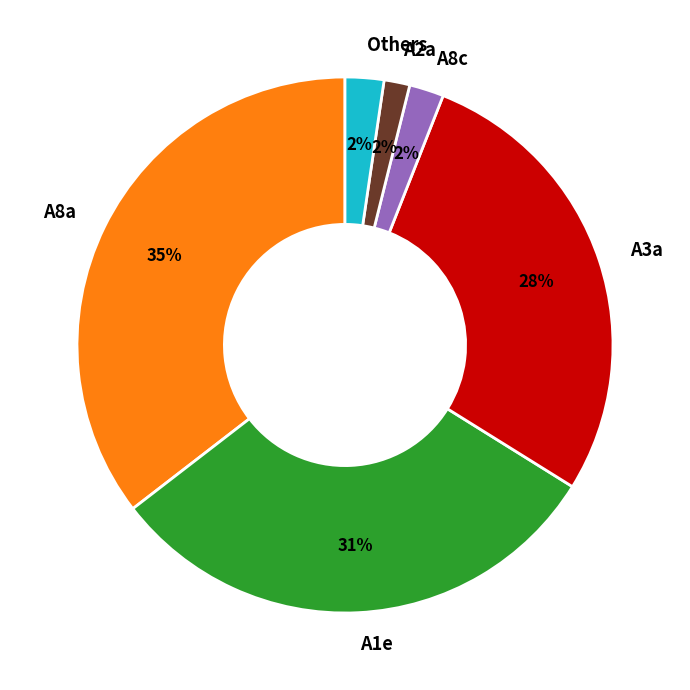

Does A8a represent more than half of the total?

No